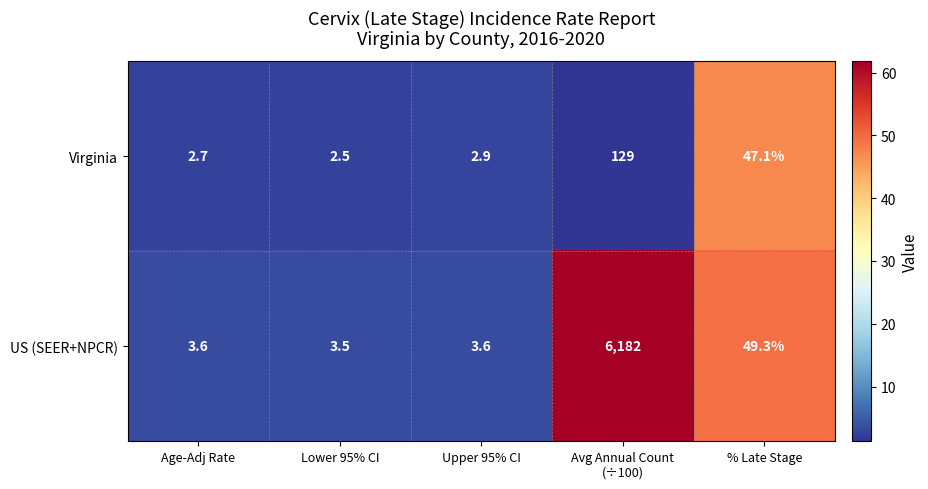

At which category is the sum across all series the highest?

Avg Annual Count
(÷100)